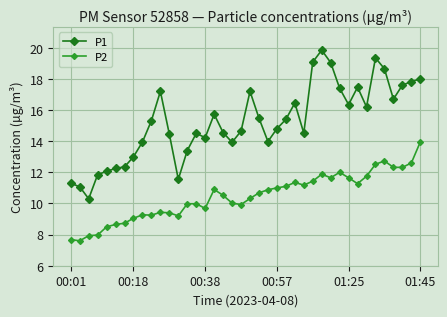

What is the maximum value for P1?

19.9